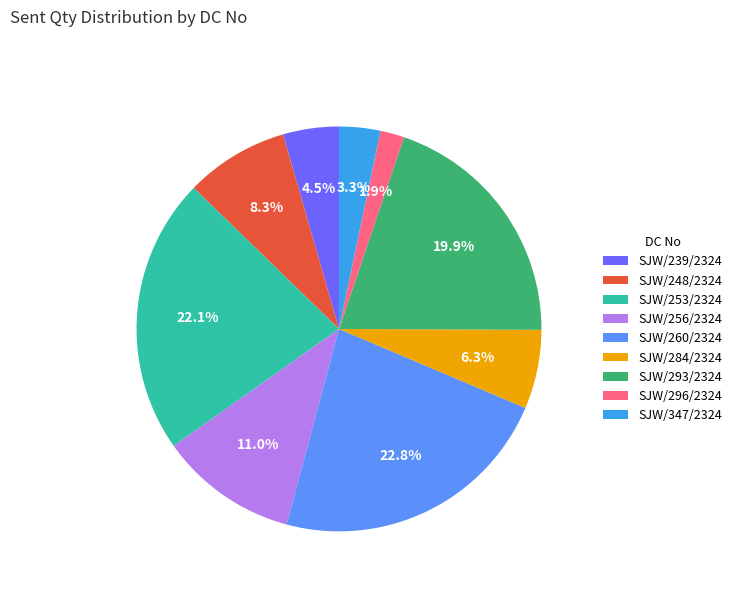

What percentage is the SJW/296/2324 slice, to the nearest percent?

2%